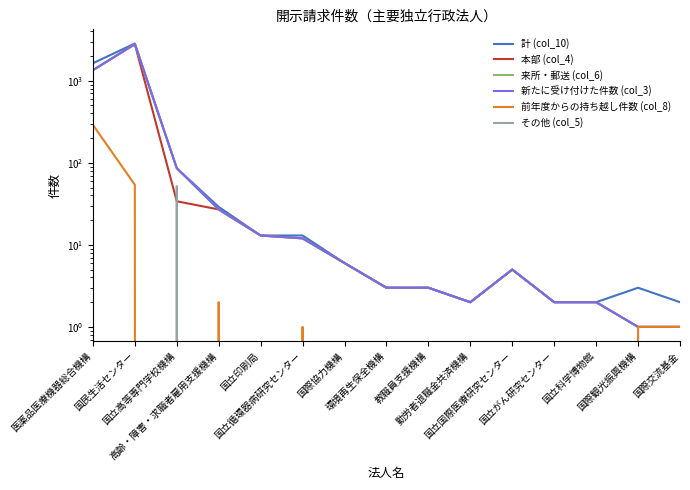

What is the difference between the maximum and minimum values in the 前年度からの持ち越し件数 (col_8) series?

290